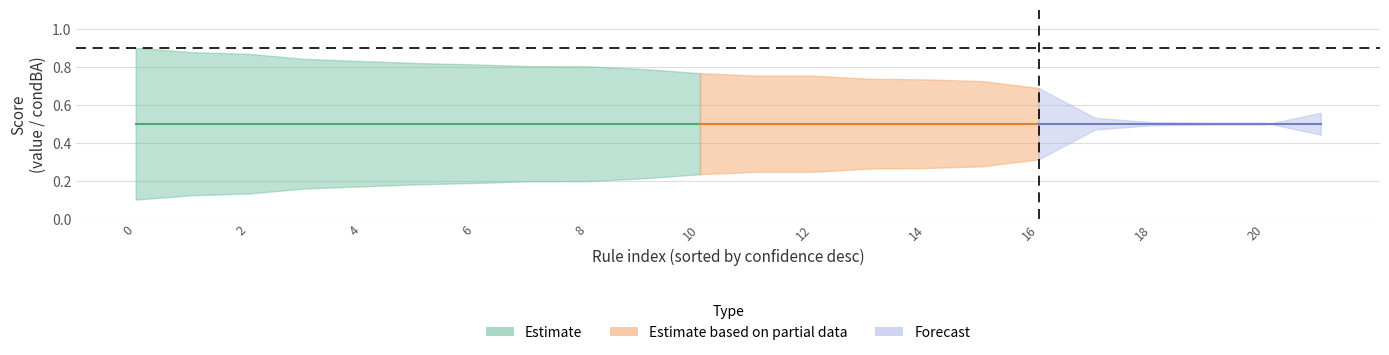

Reading right to left, list all the values displayed in this chart.

value: 0.4	0.5	0.5	0.5	0.5	0.7	0.7	0.7	0.7	0.8	0.8	0.8	0.8	0.8	0.8	0.8	0.8	0.8	0.8	0.9	0.9	0.9
condBA: 0.6	0.5	0.5	0.5	0.5	0.3	0.3	0.3	0.3	0.2	0.2	0.2	0.2	0.2	0.2	0.2	0.2	0.2	0.2	0.1	0.1	0.1